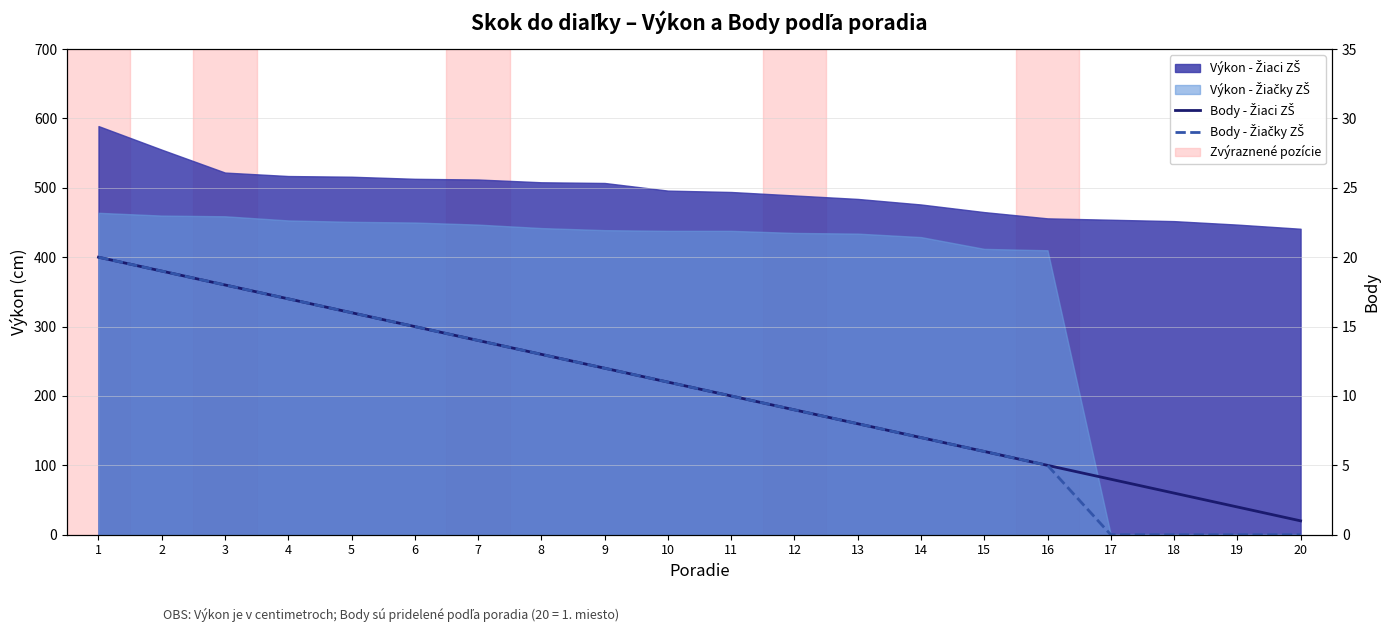

Which category has the highest value across all series?

1